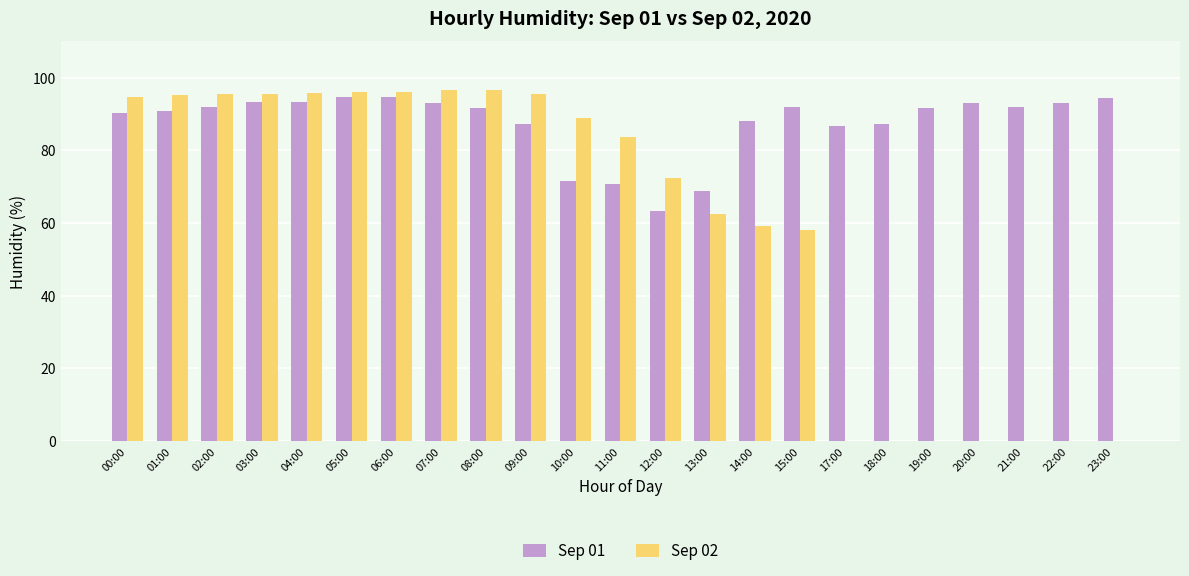

True or false: Sep 01 has a value of 86.8 at 17:00.

True